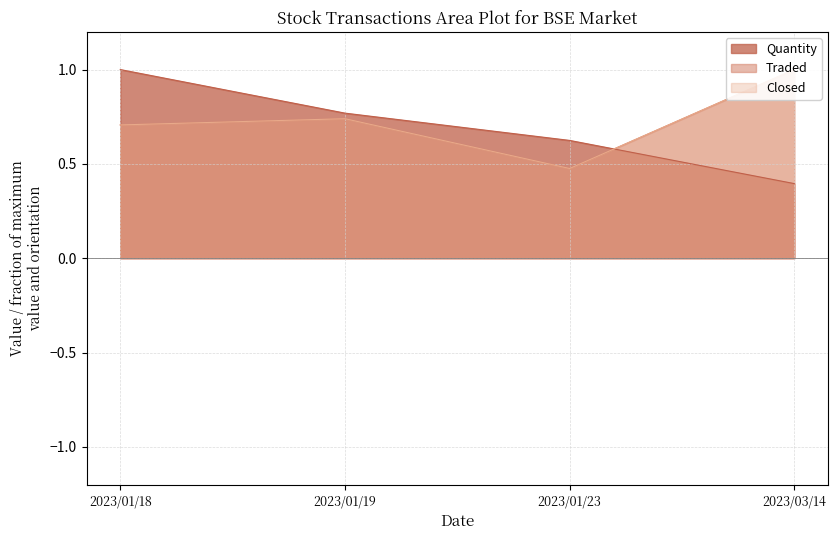

The value of Traded at 2023/01/23 is 0.5. True or false?

True